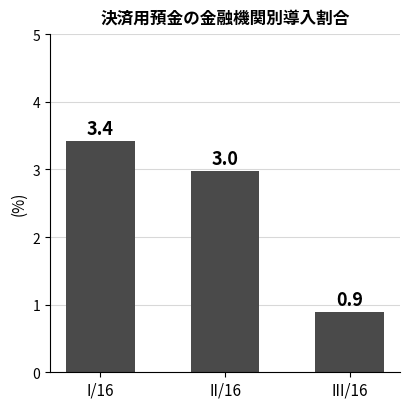

List the labels in order of value, largest first.

I/16, II/16, III/16